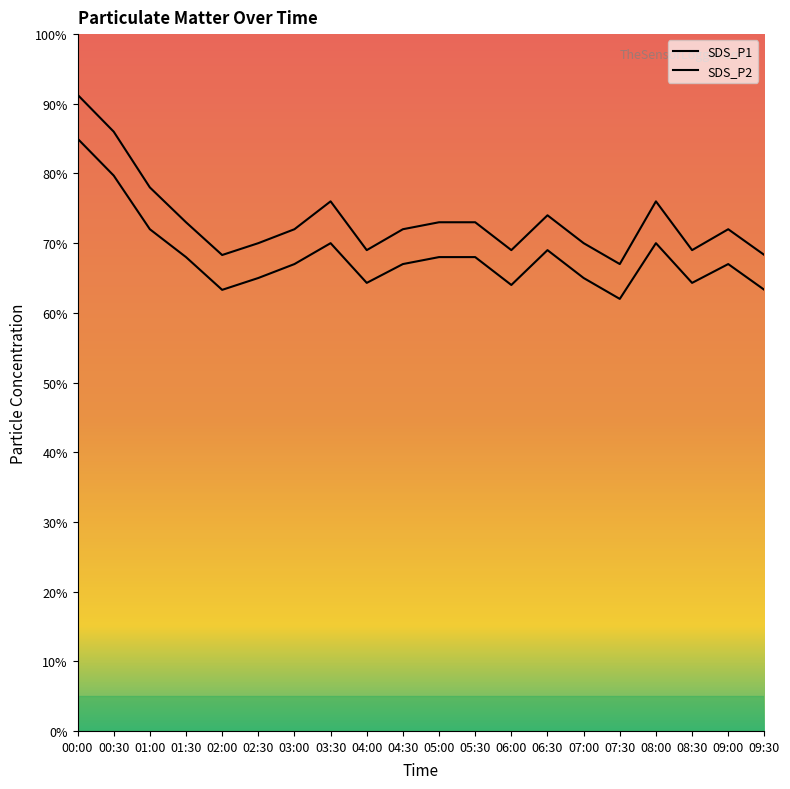

Reading right to left, what are all the values shown in this chart?

SDS_P1: 6.8	7.2	6.9	7.6	6.7	7.0	7.4	6.9	7.3	7.3	7.2	6.9	7.6	7.2	7.0	6.8	7.3	7.8	8.6	9.1
SDS_P2: 6.3	6.7	6.4	7.0	6.2	6.5	6.9	6.4	6.8	6.8	6.7	6.4	7.0	6.7	6.5	6.3	6.8	7.2	8.0	8.5